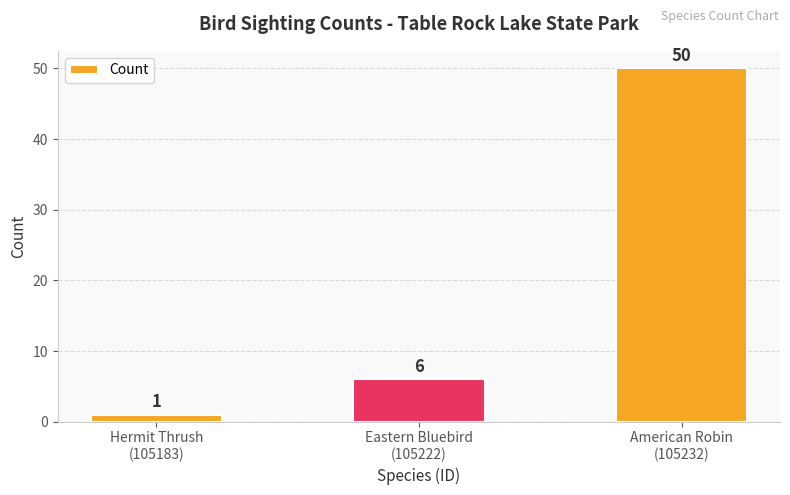

What is the smallest value displayed?

1